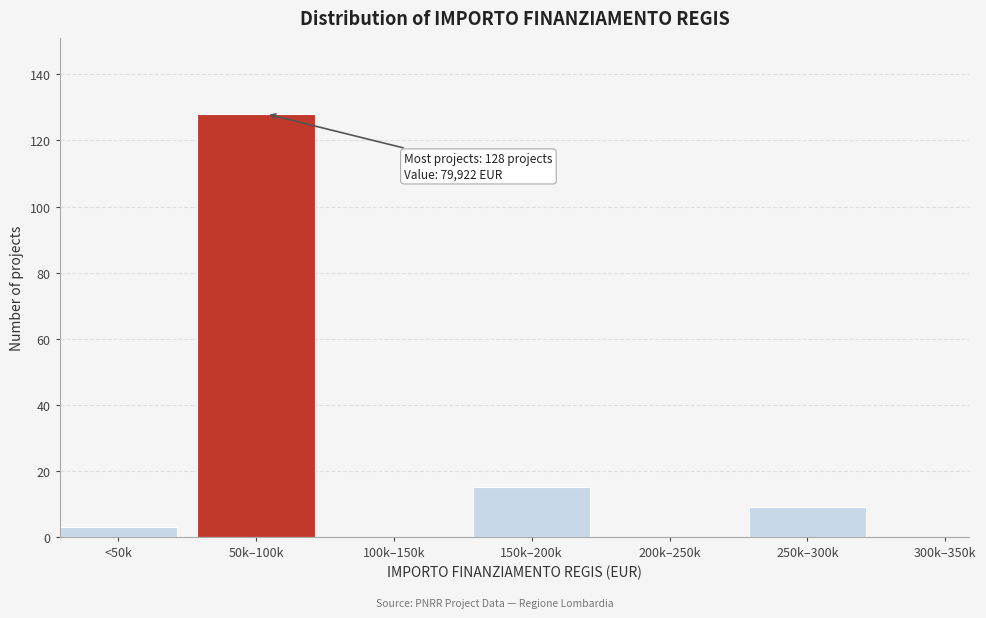

Reading left to right, transcribe all the data shown in this chart.

<50k=3	50k–100k=128	100k–150k=0	150k–200k=15	200k–250k=0	250k–300k=9	300k–350k=0